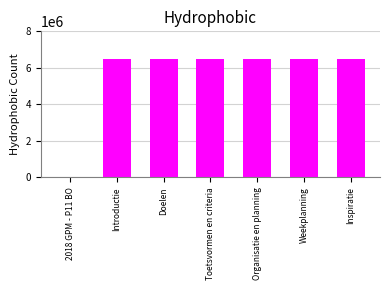

The value at Weekplanning is 9821936. True or false?

False